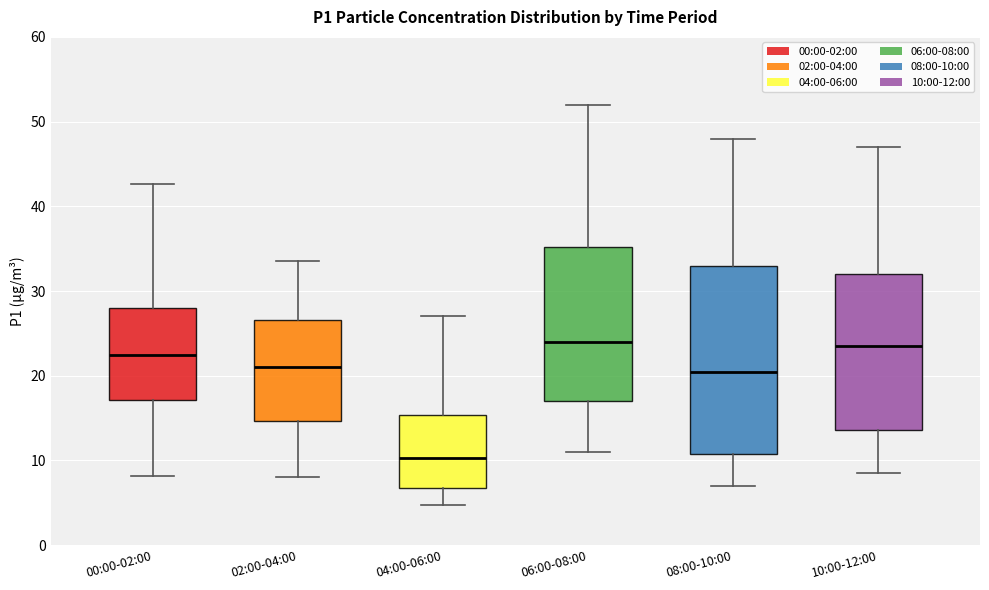

Reading left to right, read every box against the y-axis: the position of its median line, the range the box covers, and the ends of its whiskers. The values are not printed on the chart, so give them approximately, as read against the axis.

00:00-02:00: median 22, box 17 to 28, whiskers 8 to 43
02:00-04:00: median 21, box 15 to 27, whiskers 8 to 34
04:00-06:00: median 10, box 7 to 15, whiskers 5 to 27
06:00-08:00: median 24, box 17 to 35, whiskers 11 to 52
08:00-10:00: median 21, box 11 to 33, whiskers 7 to 48
10:00-12:00: median 24, box 14 to 32, whiskers 9 to 47